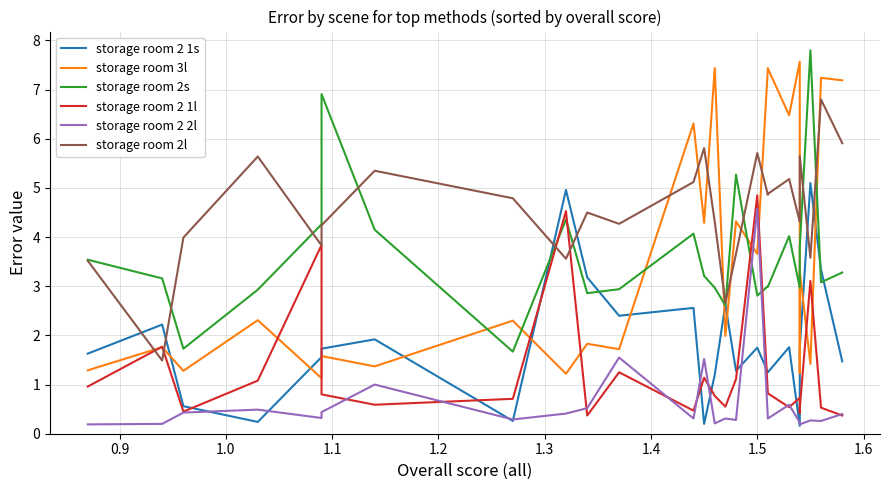

At which category is the sum across all series the highest?

1.5